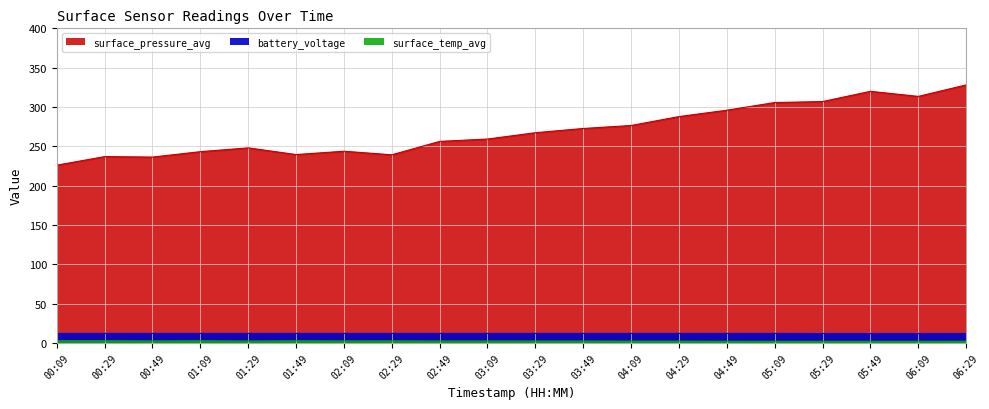

True or false: surface_pressure_avg has more than 1 points higher than both neighbors.

True